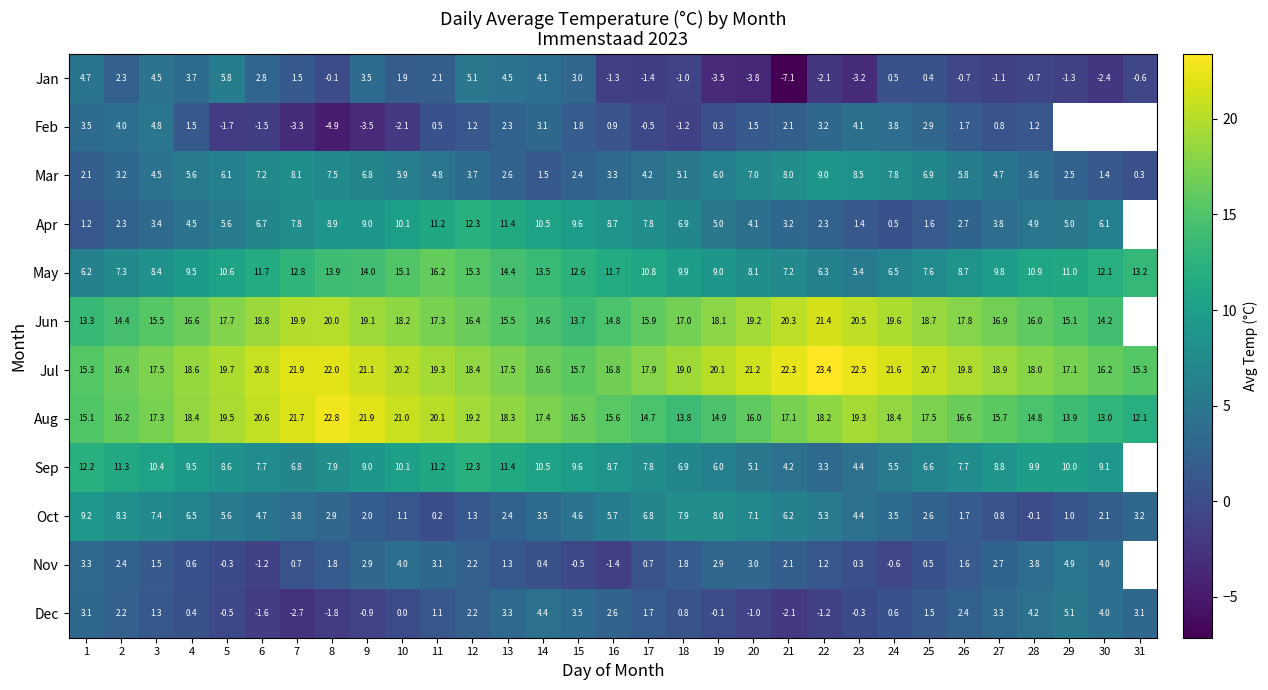

Between 8 and 22, which series saw the biggest shift?

Feb